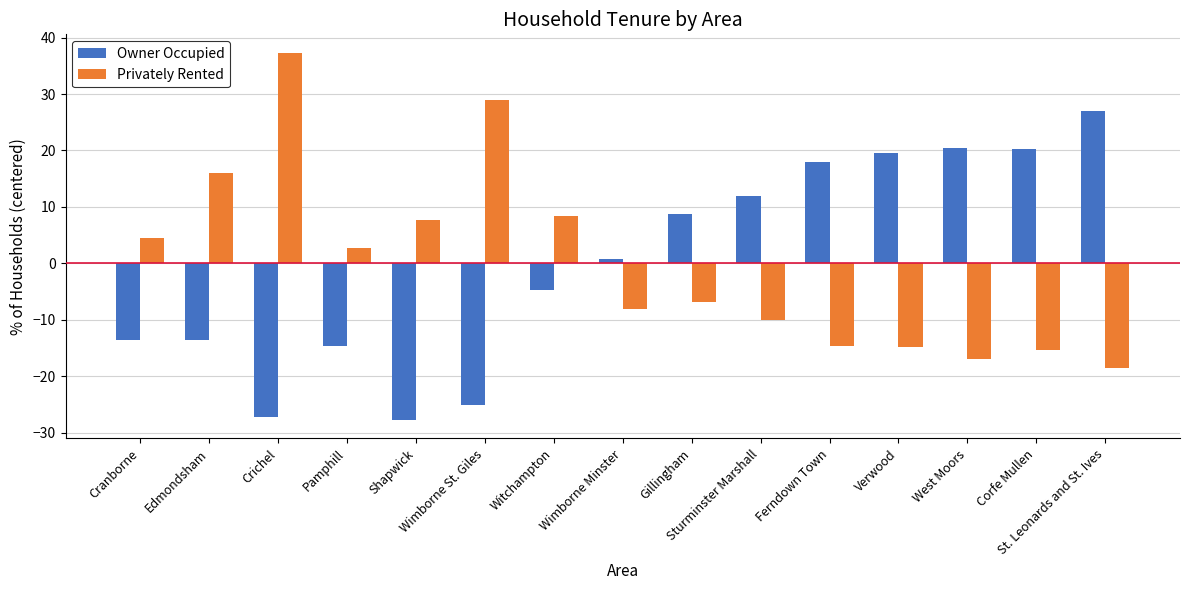

What is the difference between the second highest and second lowest values in the Owner Occupied series?

47.7